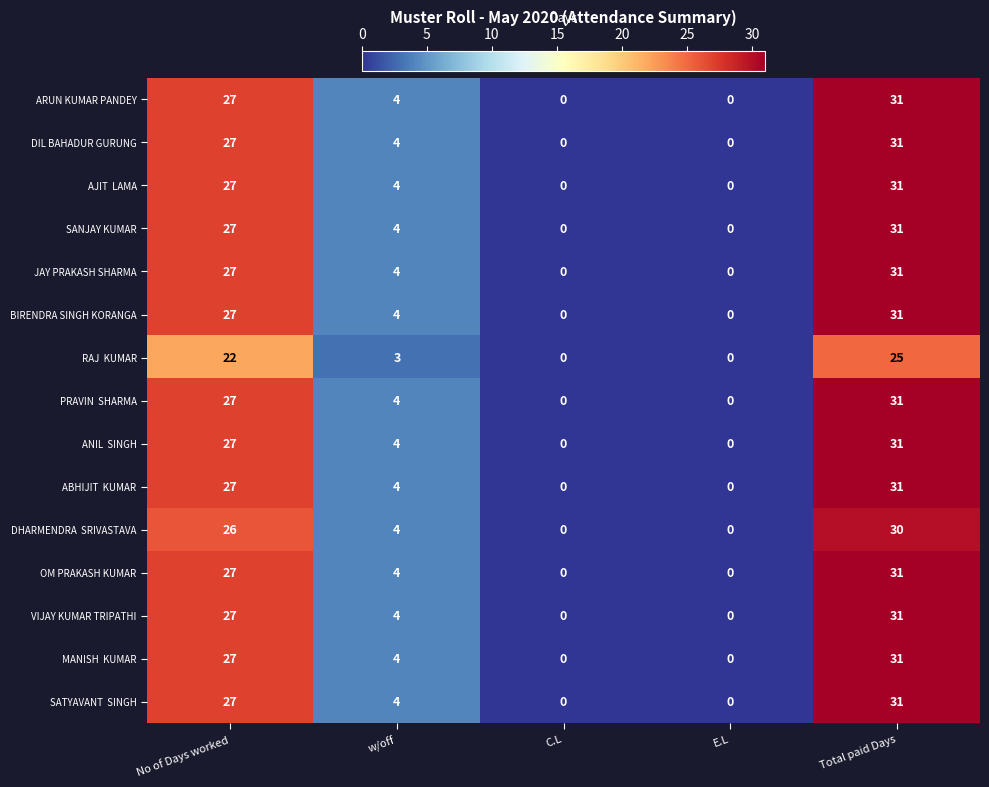

True or false: OM PRAKASH KUMAR has a value of 0 at E.L.

True